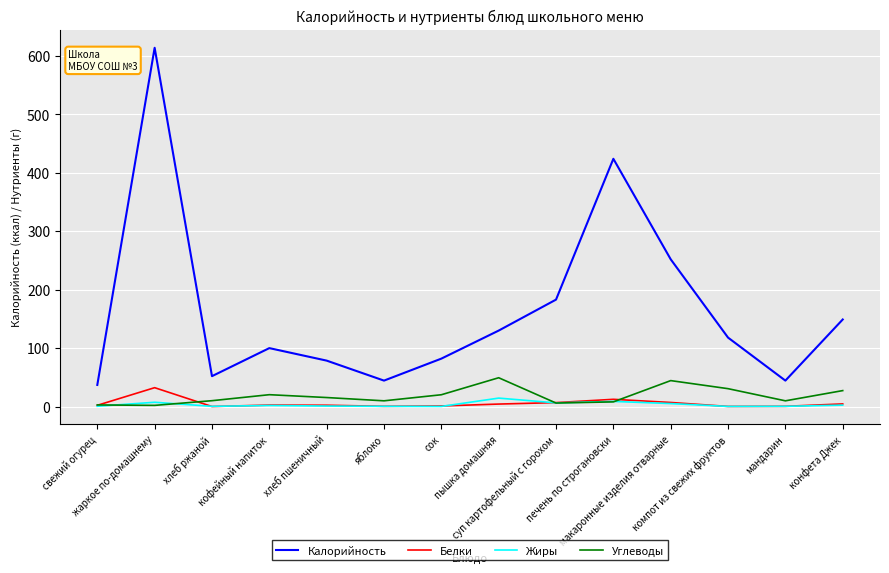

What is the maximum value shown in the chart?

614.0